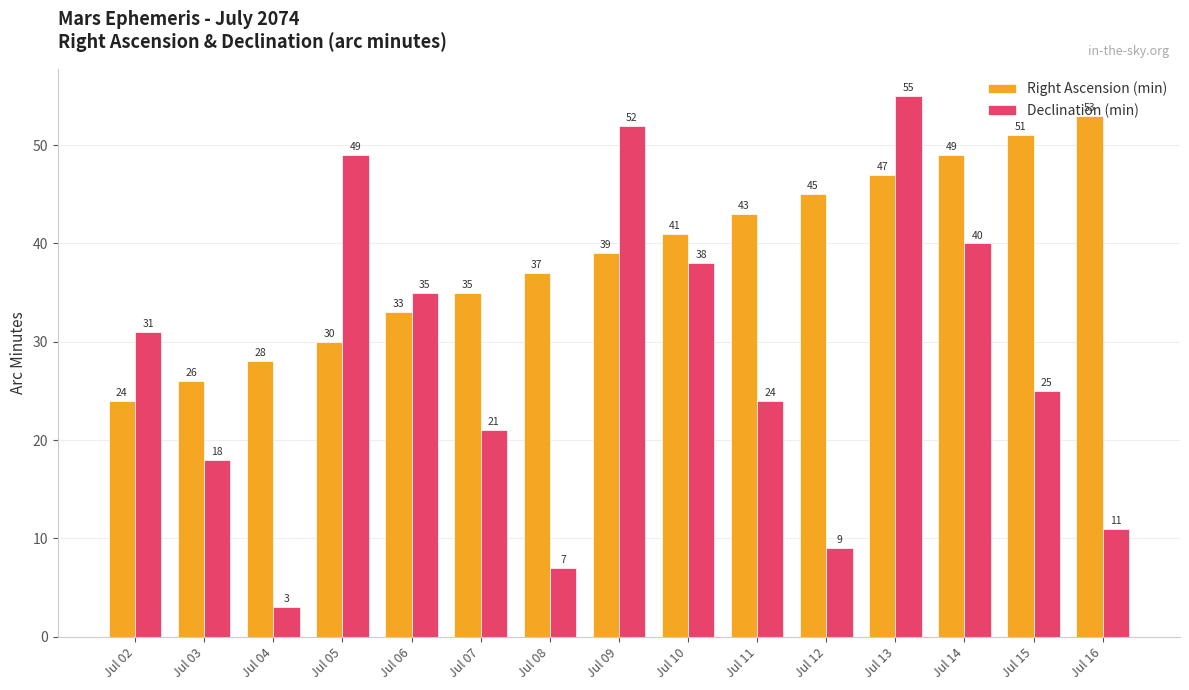

What is the average value of the Right Ascension (min) series?

39